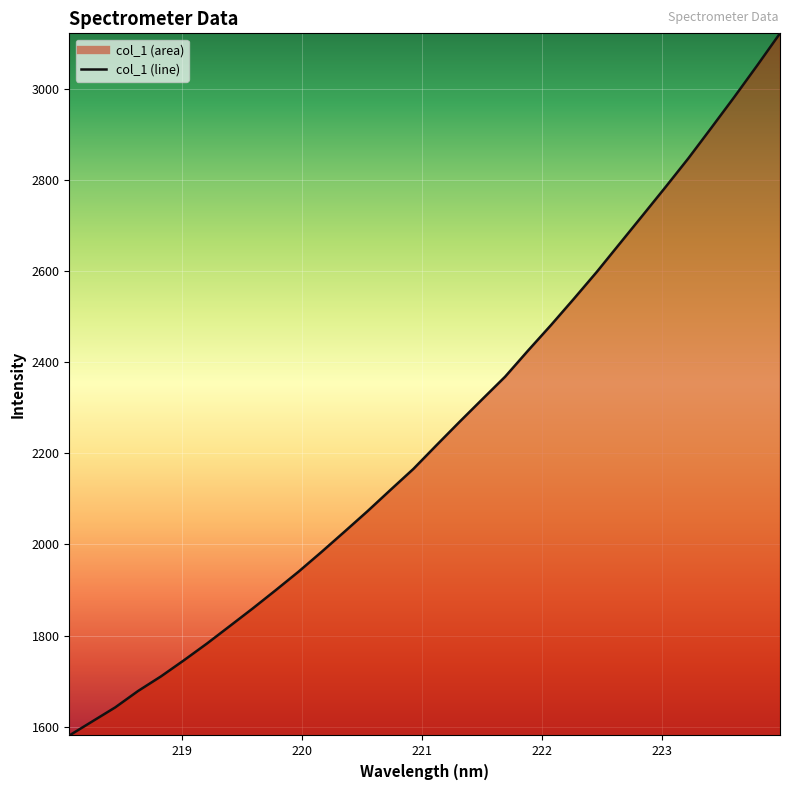

List the labels in order of value, smallest first.

218.0596, 218.2508, 218.442, 218.6332, 218.8244, 219.0156, 219.2067, 219.3979, 219.589, 219.7801, 219.9712, 220.1623, 220.3533, 220.5444, 220.7354, 220.9264, 221.1174, 221.3083, 221.4993, 221.6902, 221.8812, 222.0721, 222.263, 222.4538, 222.6447, 222.8355, 223.0264, 223.2172, 223.408, 223.5987, 223.7895, 223.9802